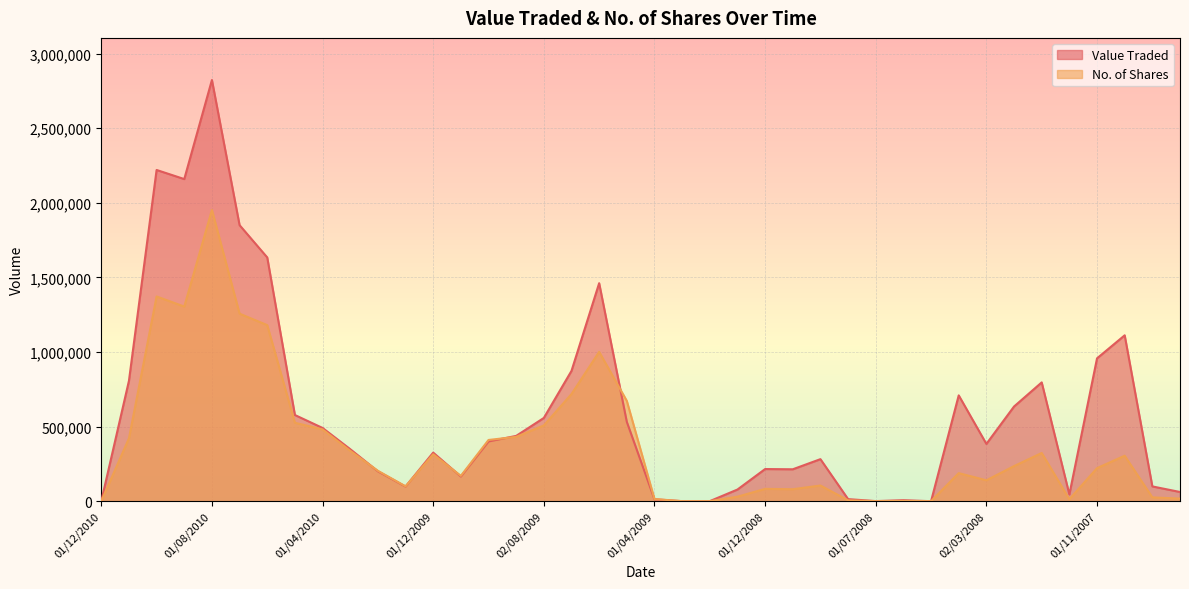

True or false: No. of Shares and Value Traded cross at least once.

True